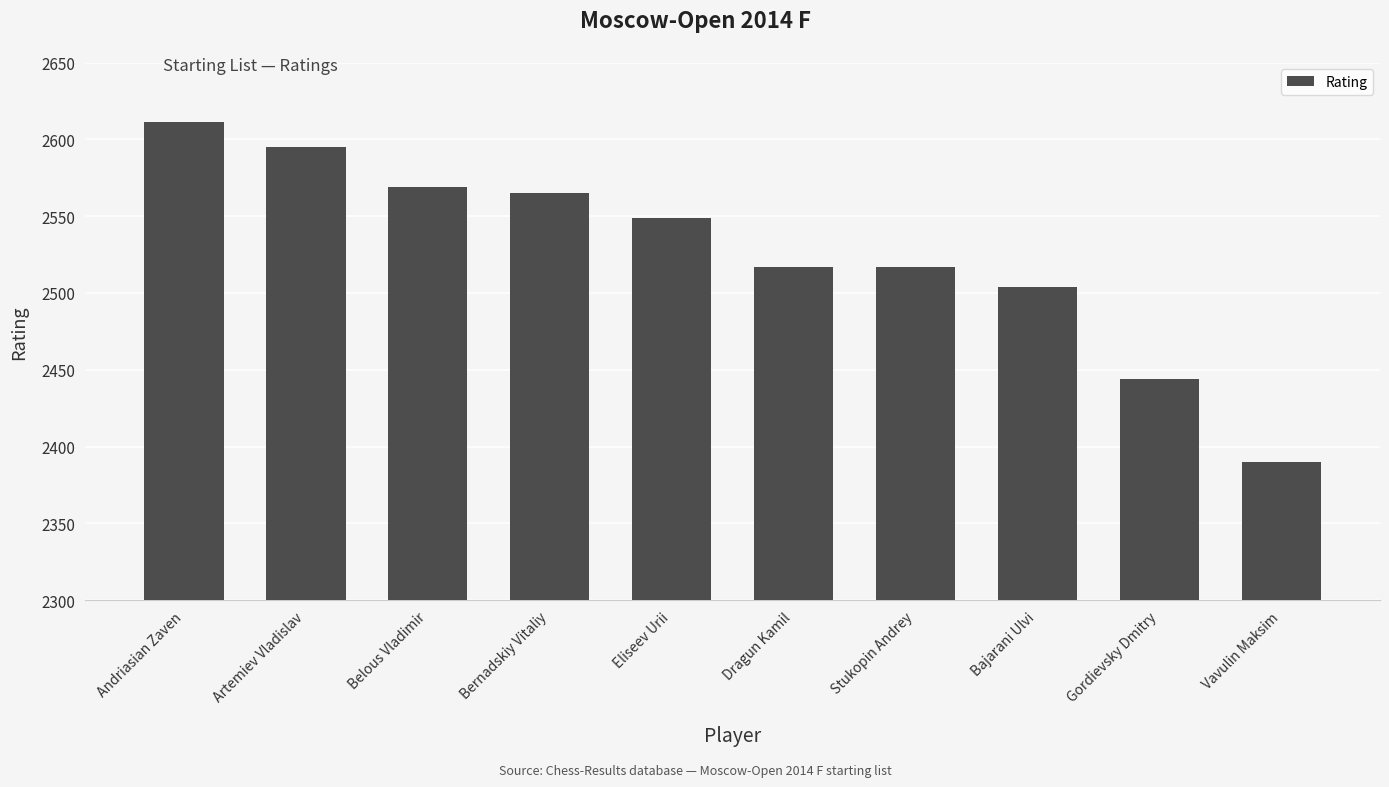

Are the bars grouped side by side (vs. stacked)?

No